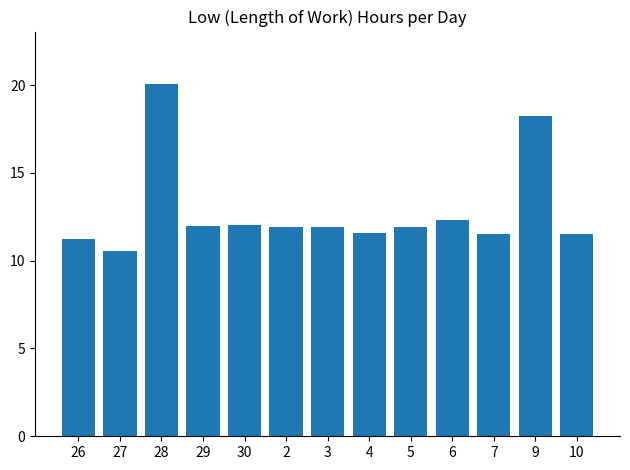

What is the greatest value displayed?

20.0